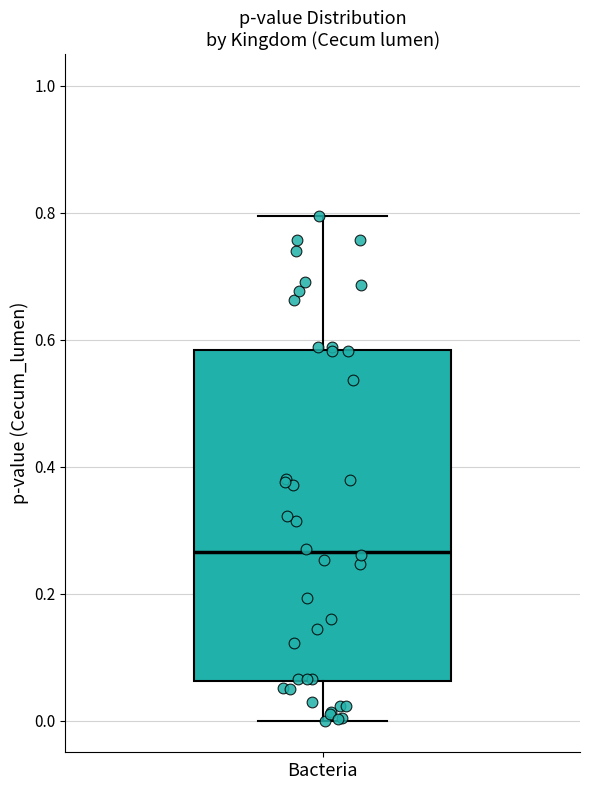

Where does the lower whisker of the box for Bacteria end on the y-axis? The values are not printed on the chart, so give them approximately, as read against the axis.

0.00